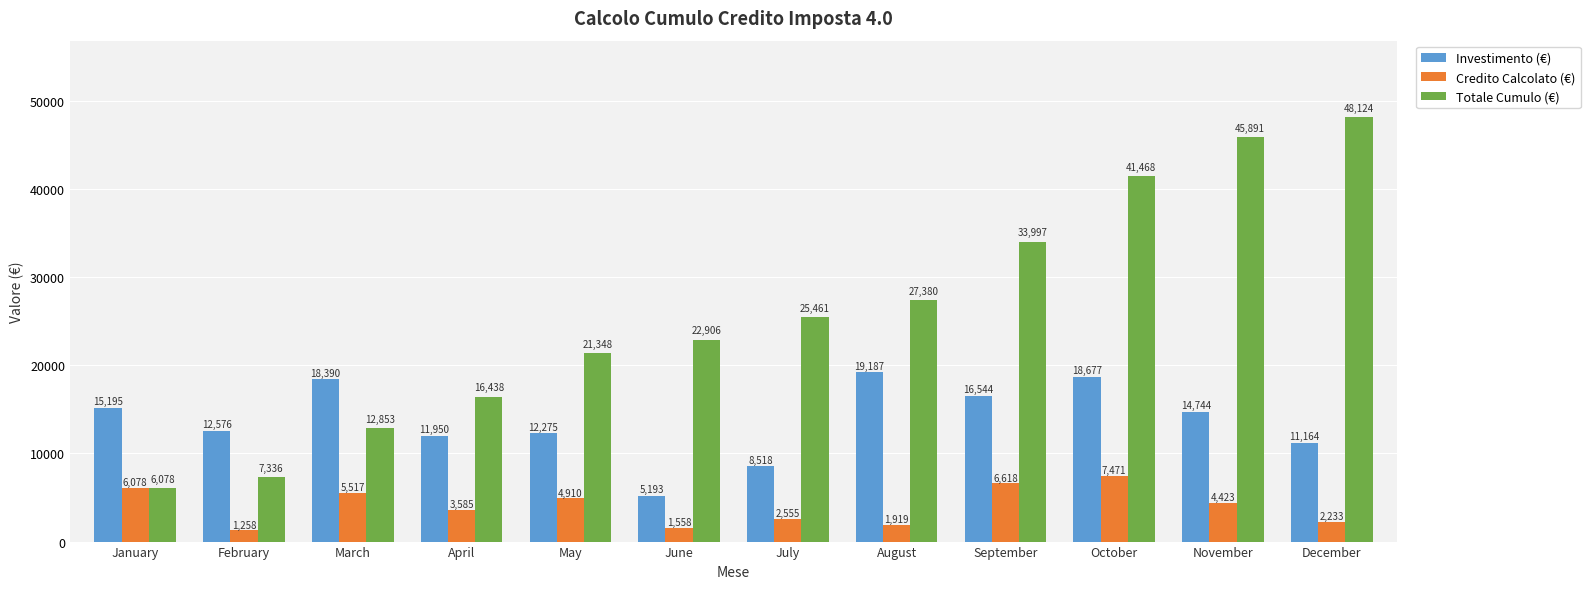

How many data points in Credito Calcolato (€) are less than 4423?

6